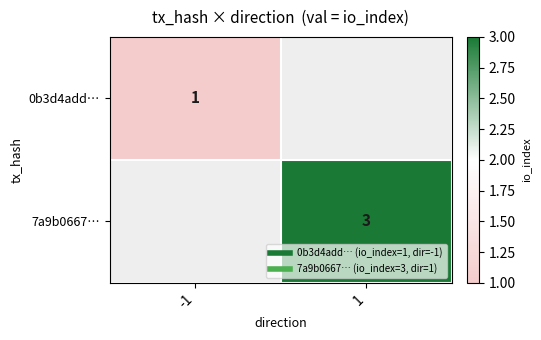

Rank the series by their average value, from lowest to highest.

0b3d4add…, 7a9b0667…